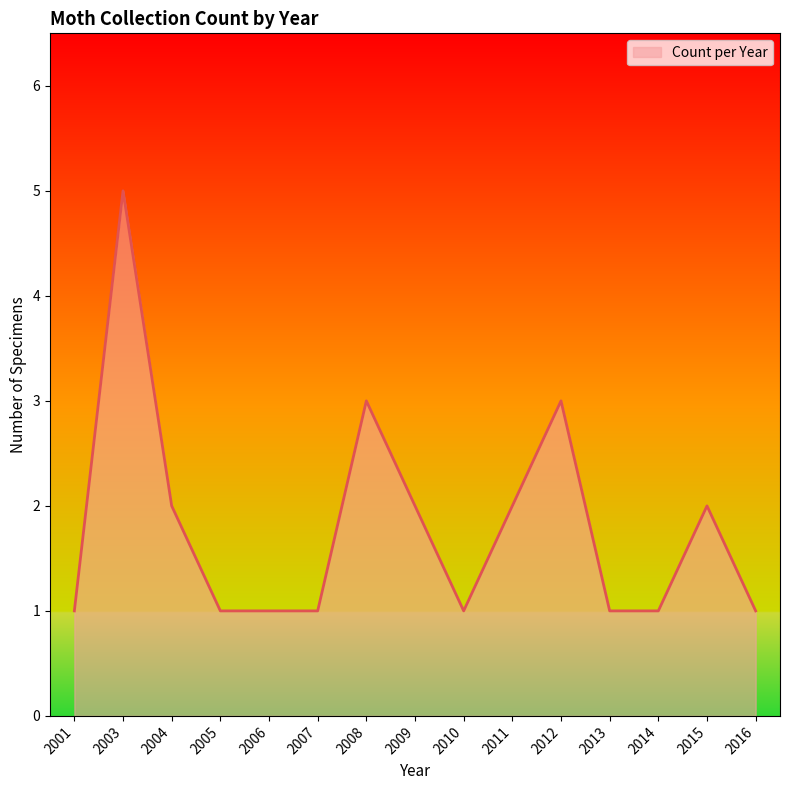

Which has a higher value, 2014 or 2015?

2015